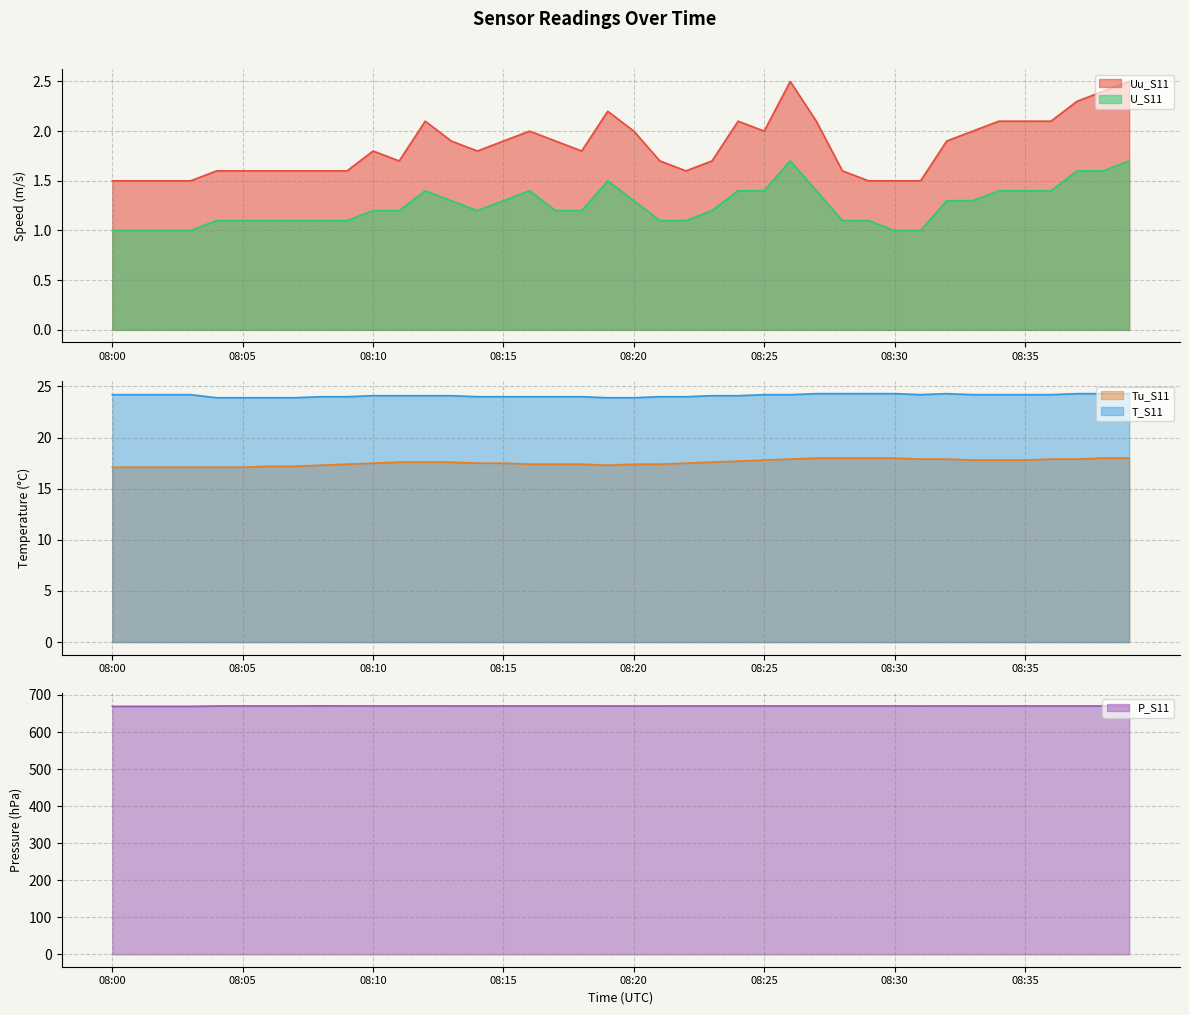

Does the chart display data point markers on the line(s)?

No